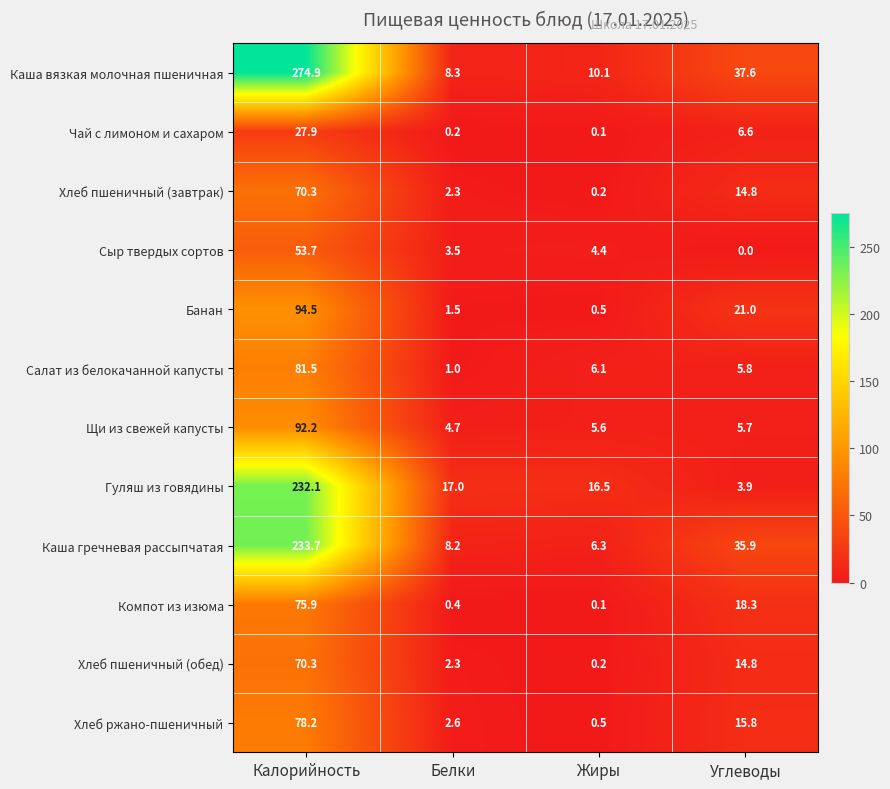

Which category has the lowest value across all series?

Углеводы